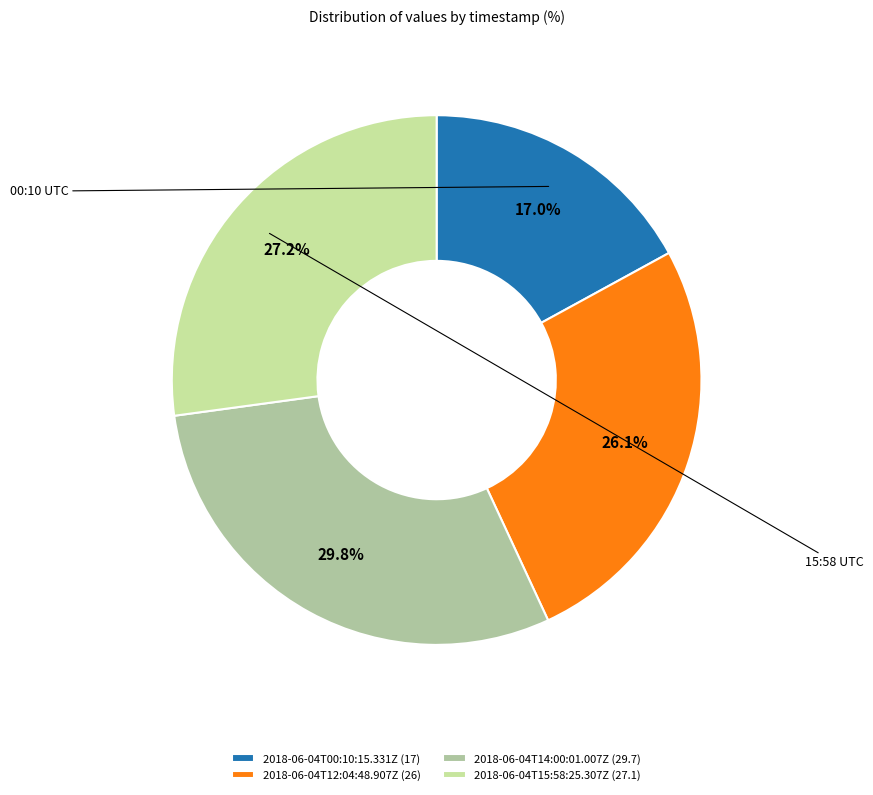

Is the sum of 2018-06-04T14:00:01.007Z and 2018-06-04T12:04:48.907Z greater than half?

Yes